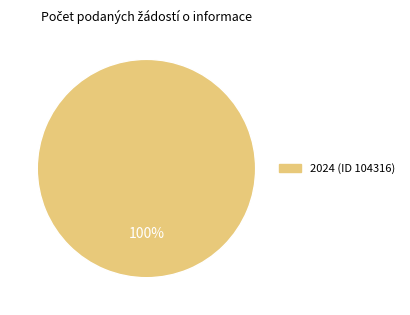

Does any single category account for the majority?

Yes